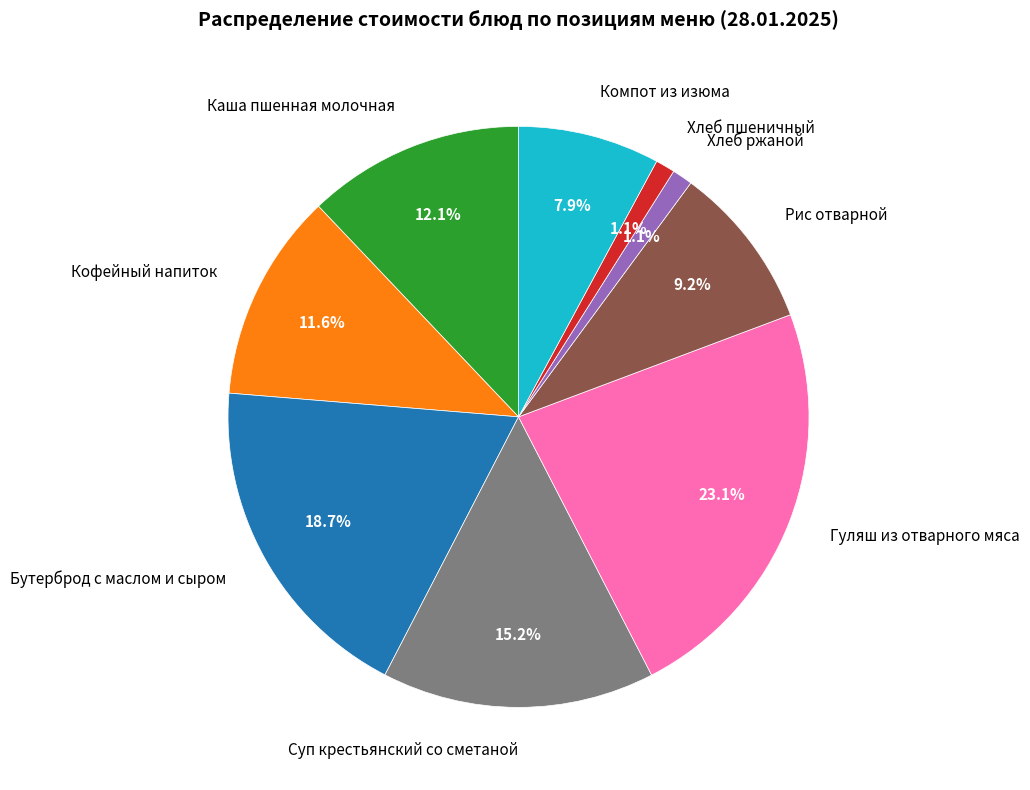

Is it true that Гуляш из отварного мяса is 23% of the pie?

True